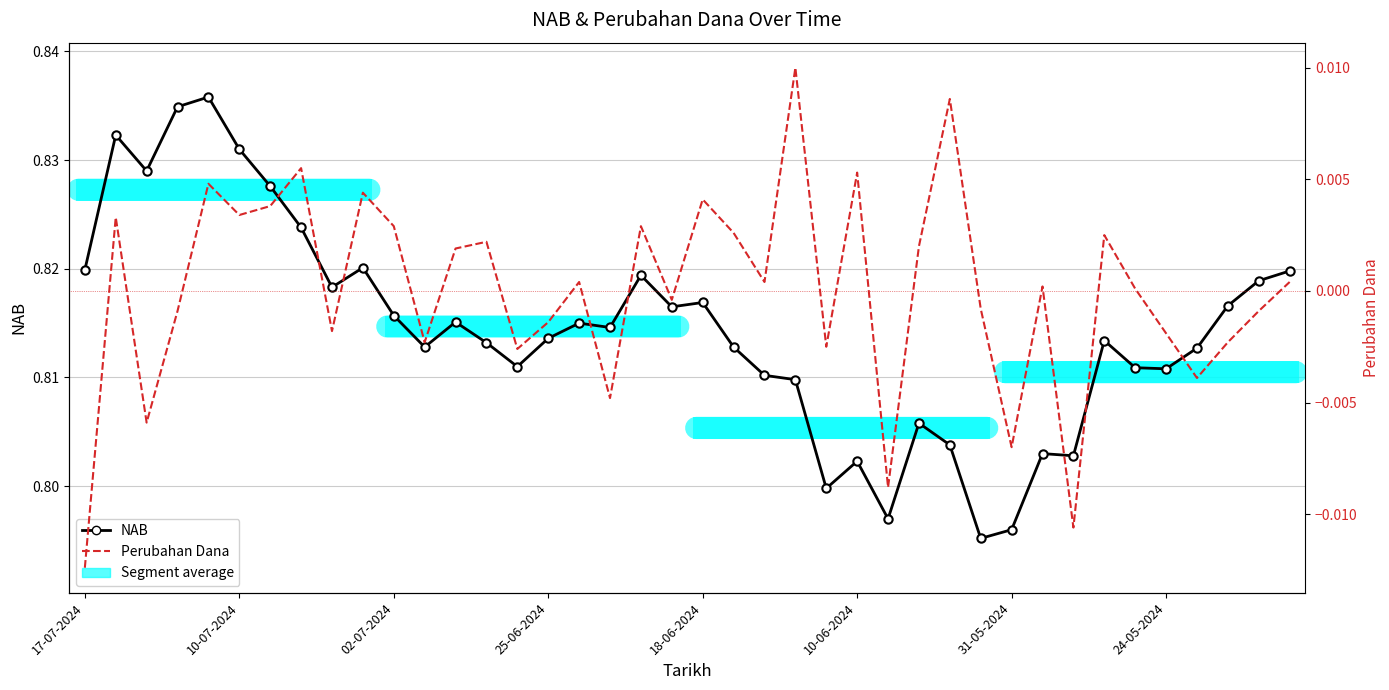

What is the difference between the highest and lowest values at 25-06-2024?

0.8